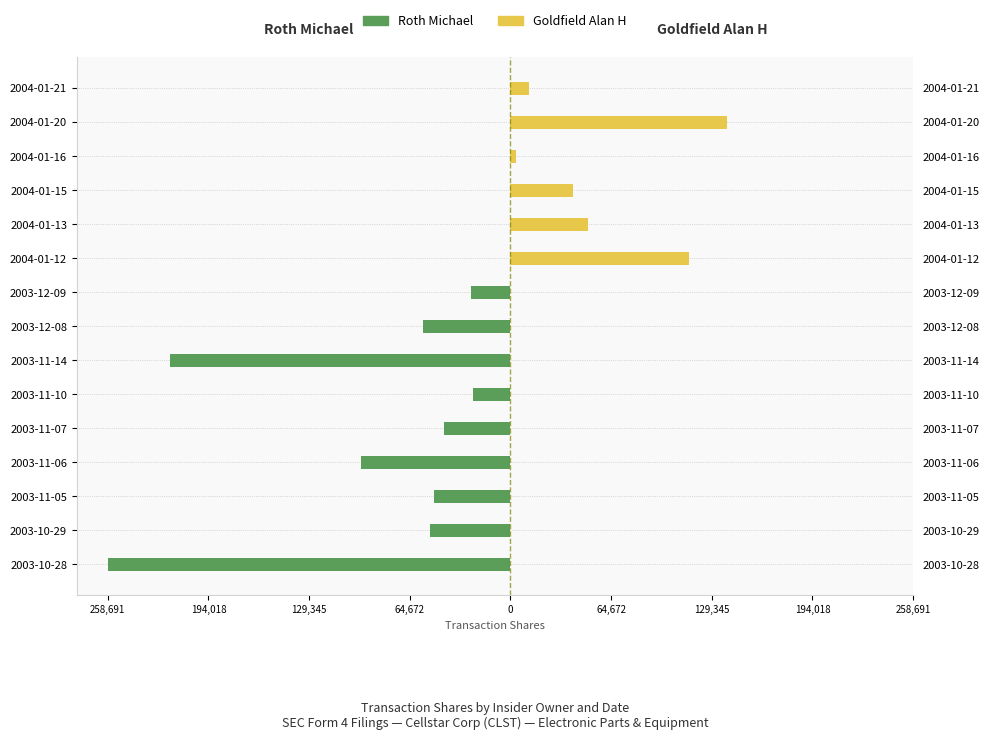

At how many categories does at least one series exceed -238934?

15